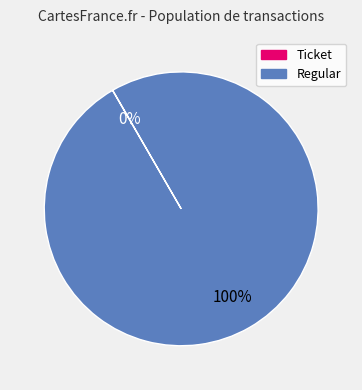

What is the largest slice in the pie chart?

Regular